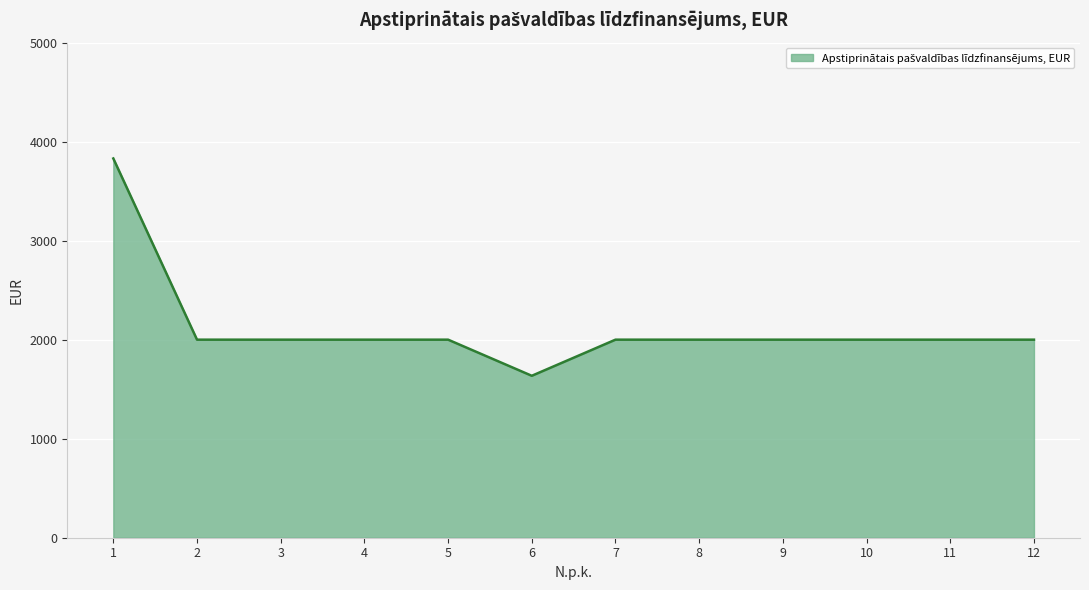

What is the minimum value shown in the chart?

1635.2